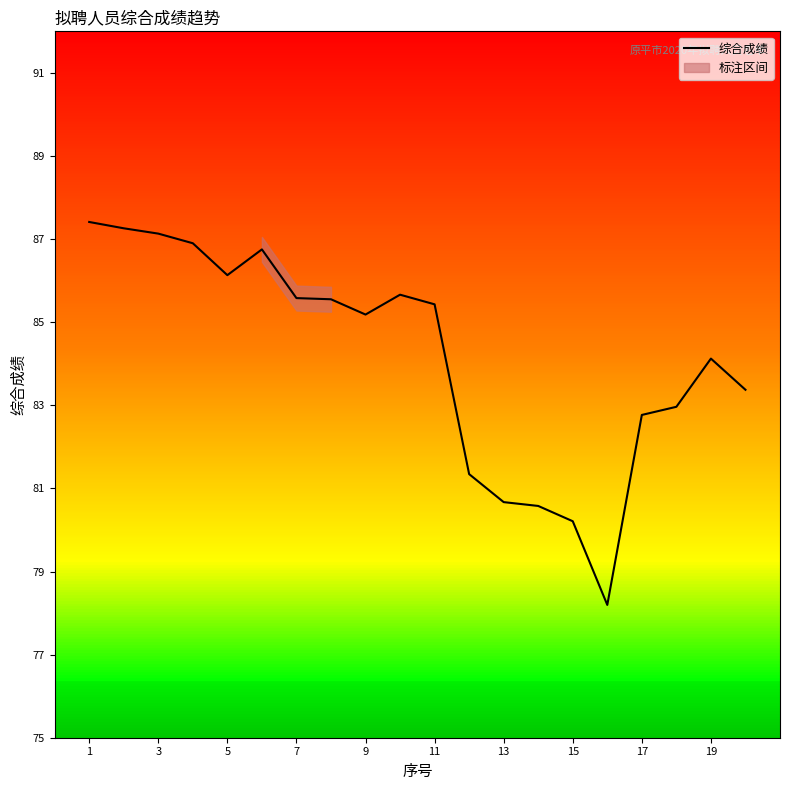

Is it true that 综合成绩 equals 31.1 at 11?

False